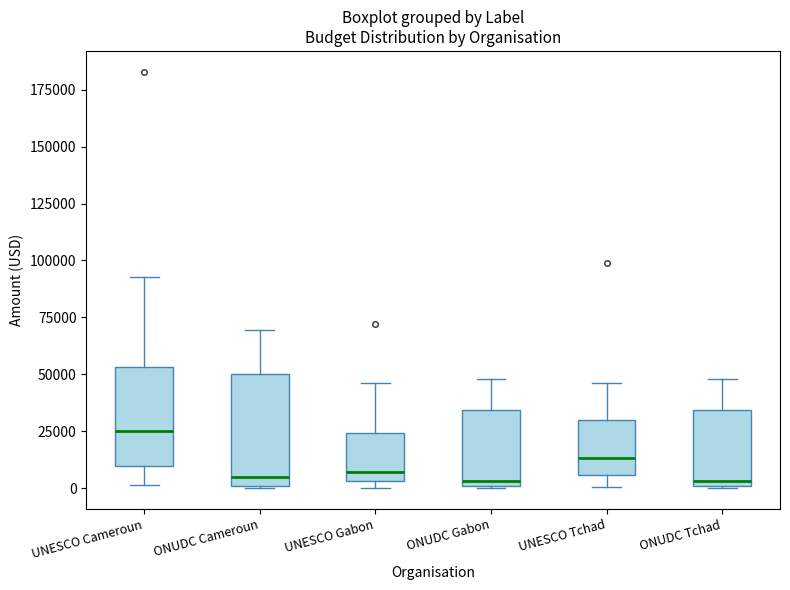

Which box is the tallest, from its lower edge to its upper edge?

ONUDC Cameroun